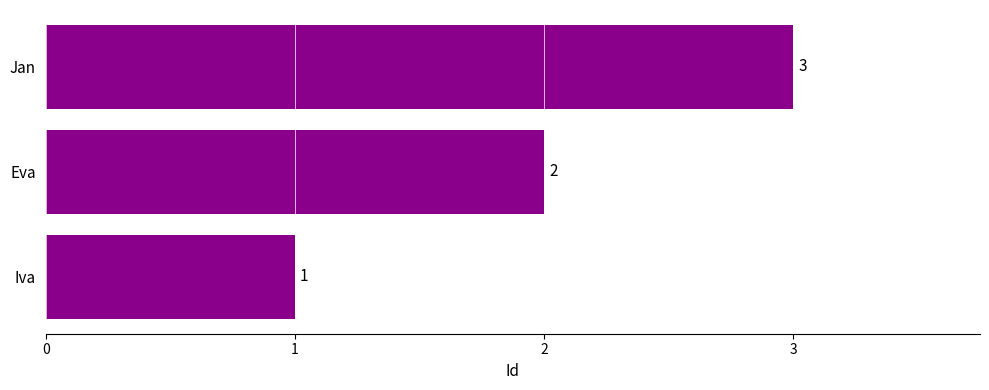

Which has a higher value, Iva or Eva?

Eva